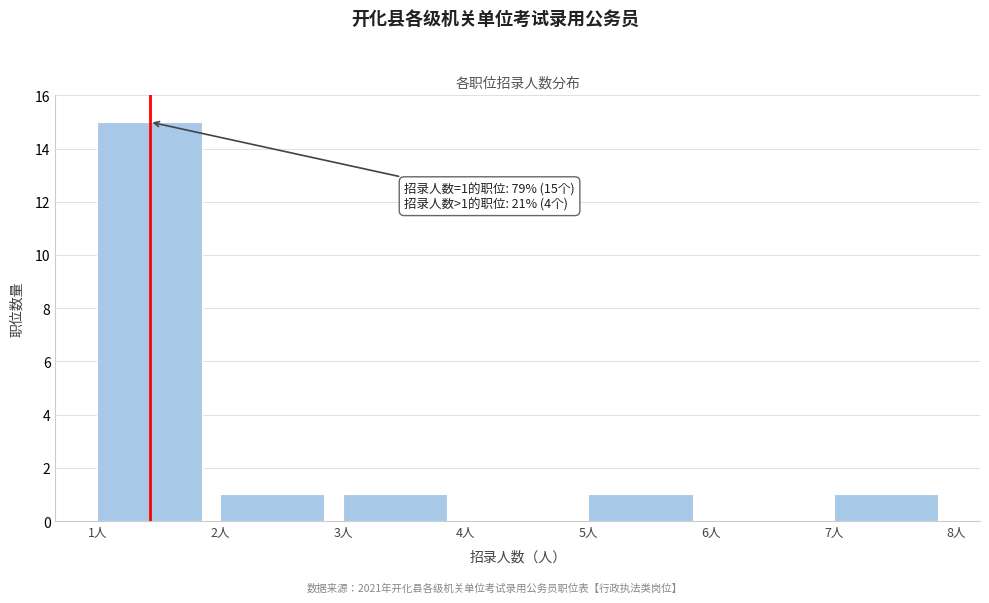

Over which range of the x-axis is the bar tallest?

1 to 2